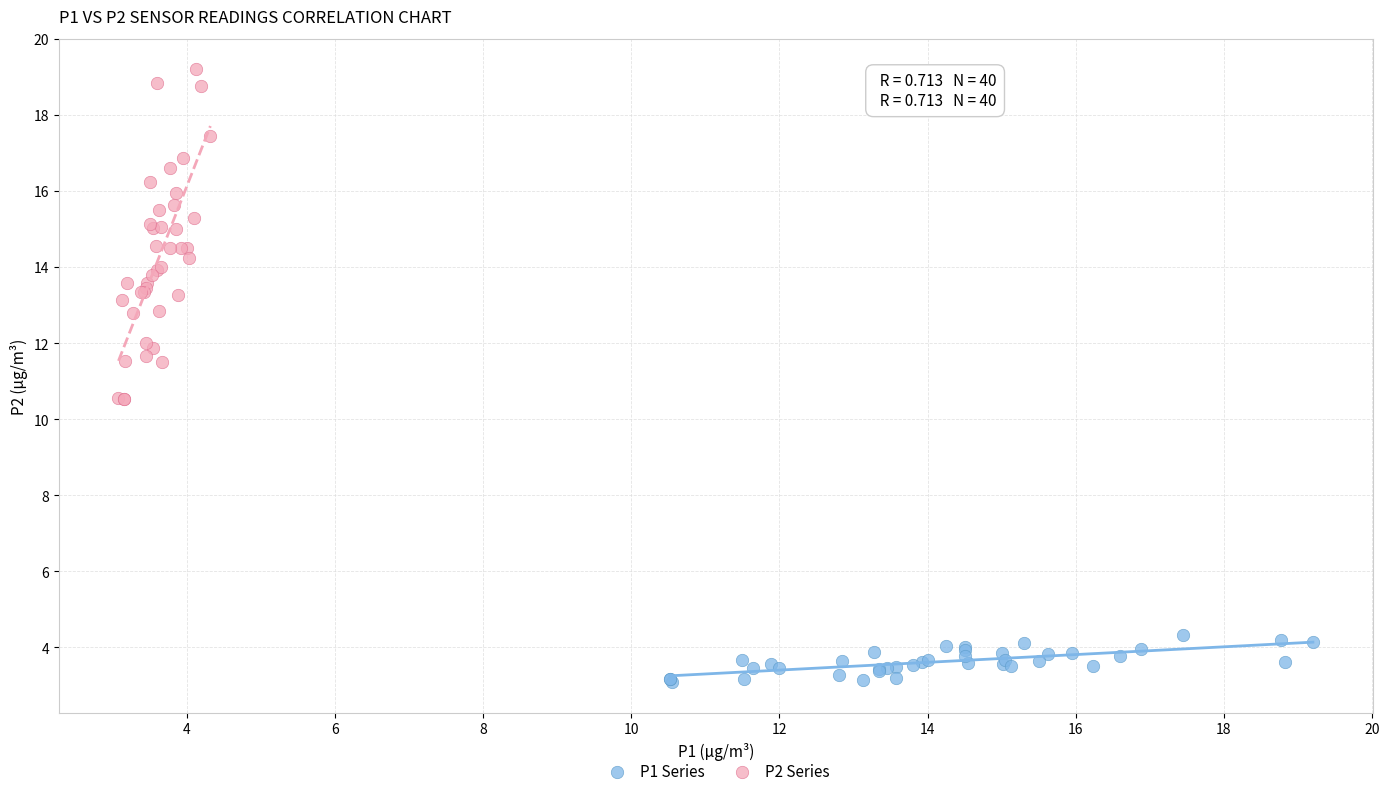

Which series reaches the maximum Y coordinate?

P2 Series